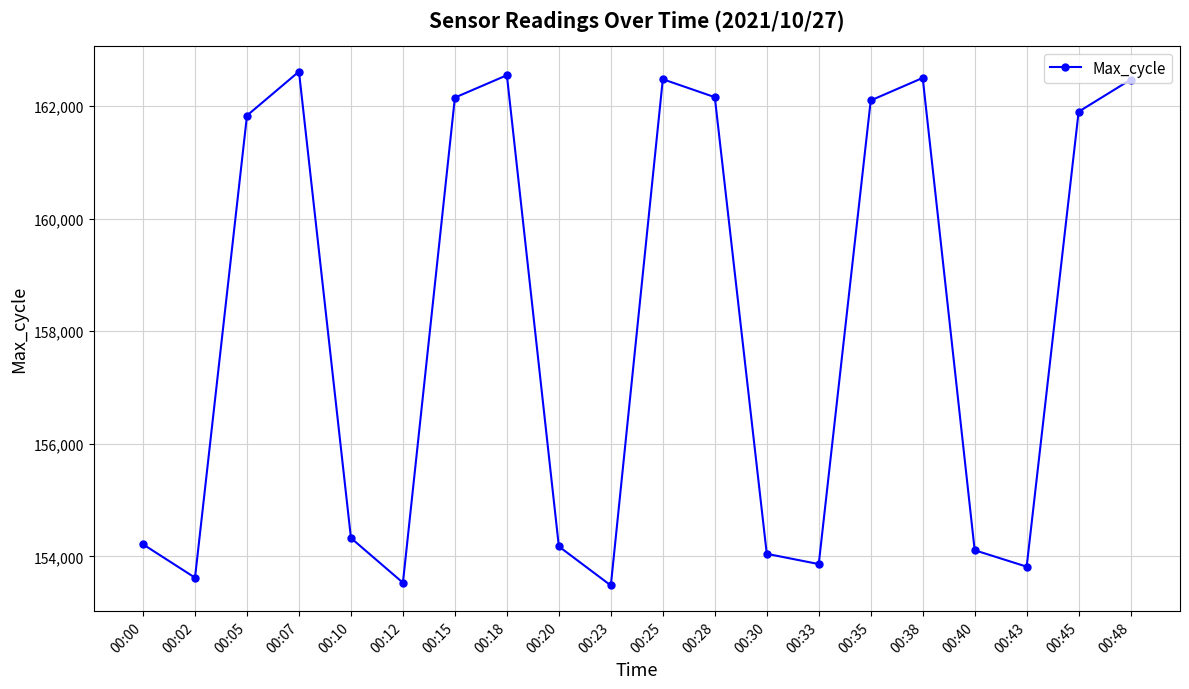

Where is the first local minimum?

00:02